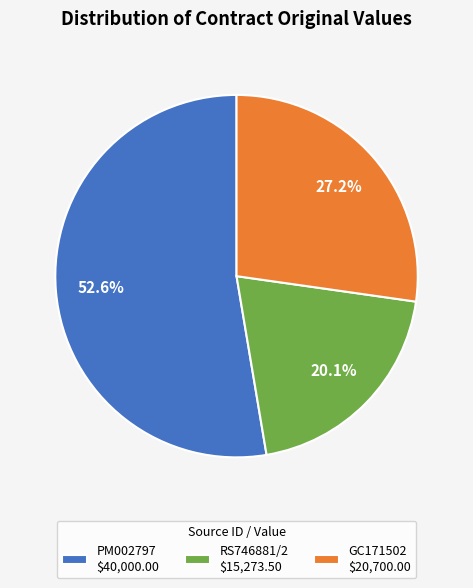

What is the majority slice?

PM002797